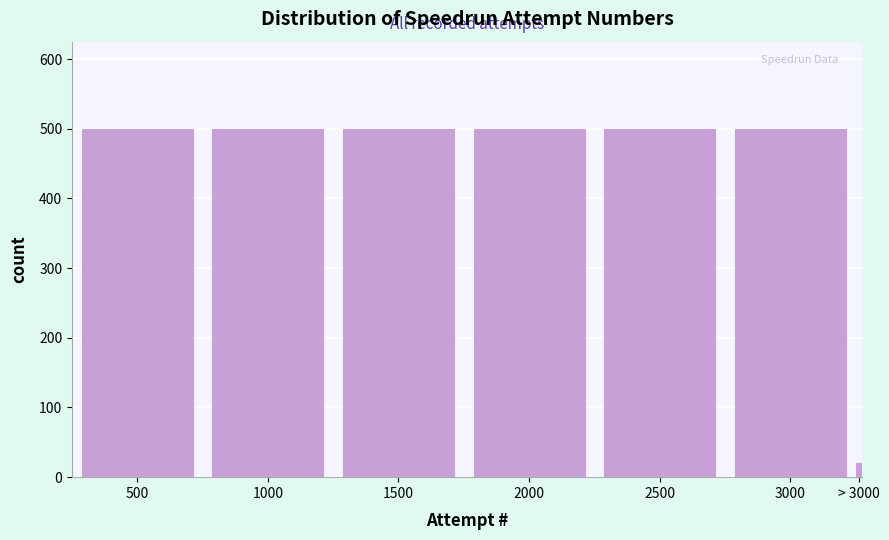

Reading right to left, transcribe all the data shown in this chart.

> 3000=21	3000=500	2500=500	2000=500	1500=500	1000=500	500=500